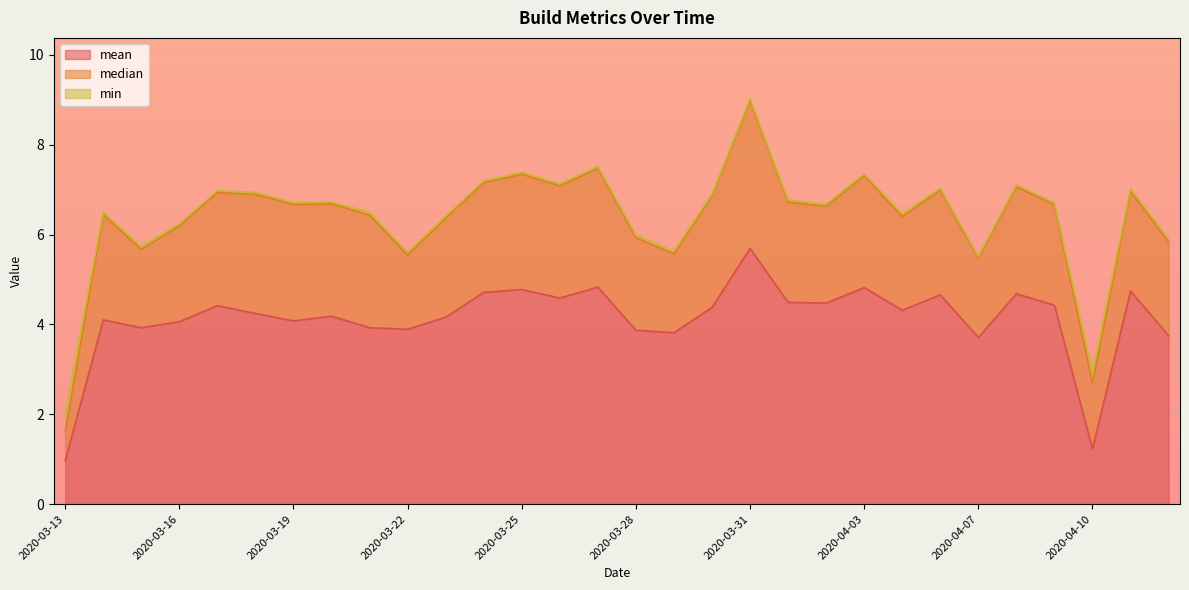

What position from the left is 2020-03-31?

19